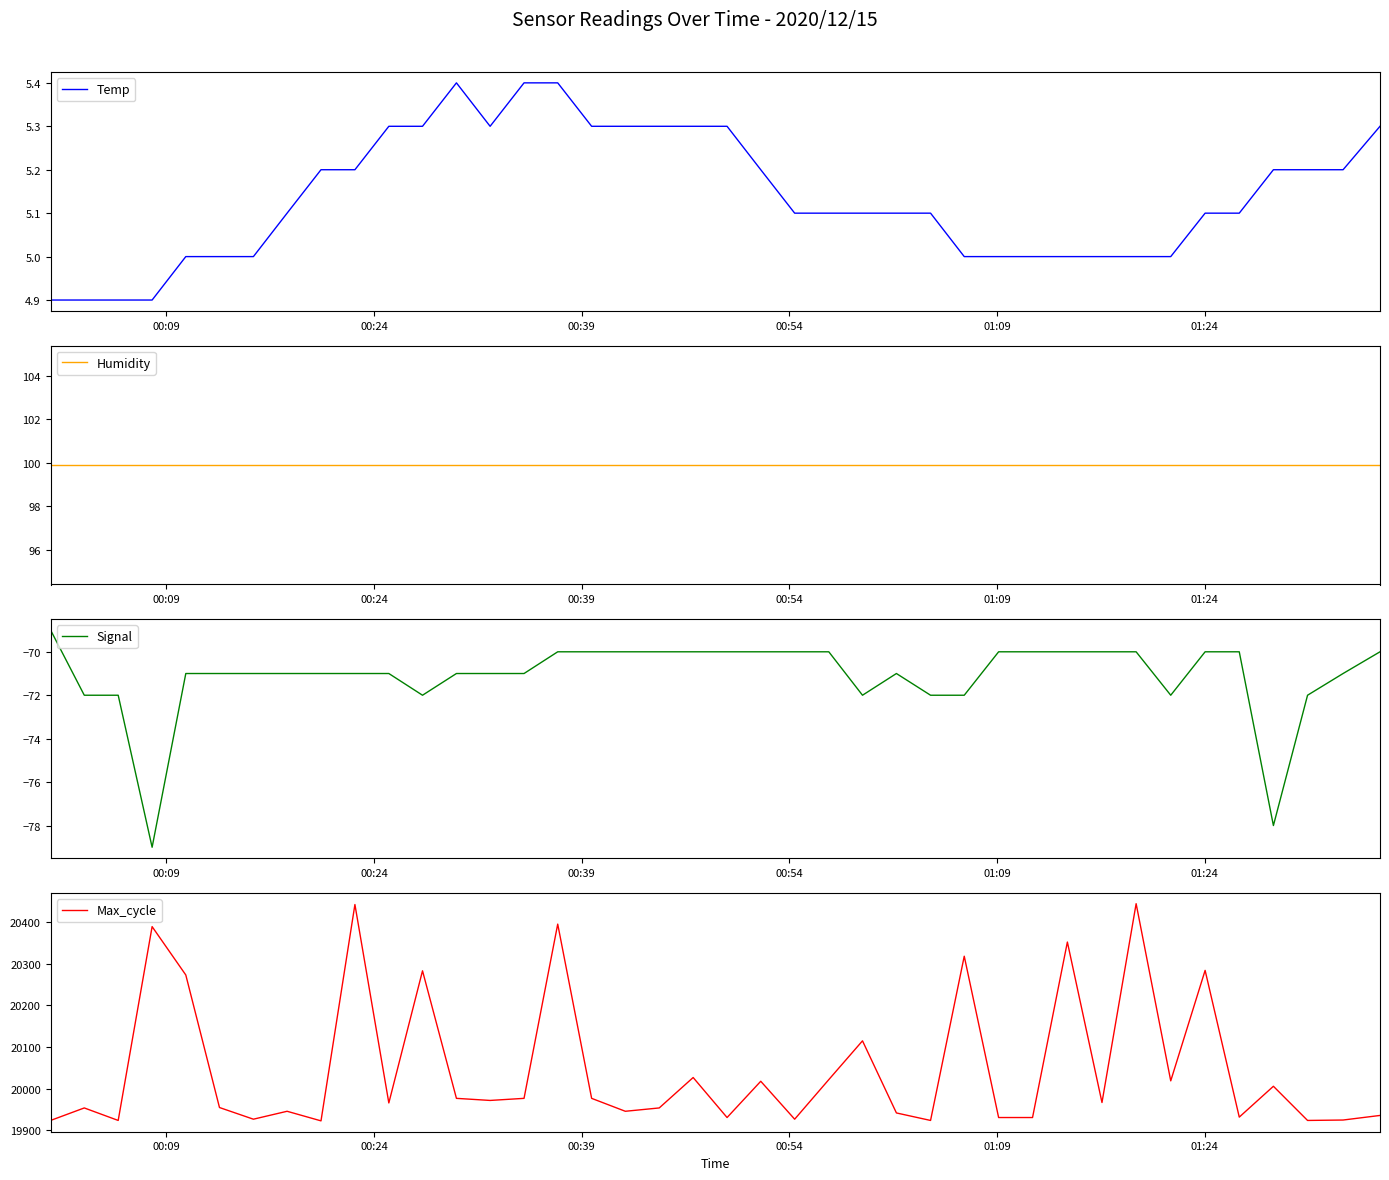

Reading right to left, extract all data points from this chart.

Temp: 5.3	5.2	5.2	5.2	5.1	5.1	5.0	5.0	5.0	5.0	5.0	5.0	5.0	5.1	5.1	5.1	5.1	5.1	5.2	5.3	5.3	5.3	5.3	5.3	5.4	5.4	5.3	5.4	5.3	5.3	5.2	5.2	5.1	5.0	5.0	5.0	4.9	4.9	4.9	4.9
Humidity: 99.9	99.9	99.9	99.9	99.9	99.9	99.9	99.9	99.9	99.9	99.9	99.9	99.9	99.9	99.9	99.9	99.9	99.9	99.9	99.9	99.9	99.9	99.9	99.9	99.9	99.9	99.9	99.9	99.9	99.9	99.9	99.9	99.9	99.9	99.9	99.9	99.9	99.9	99.9	99.9
Signal: -70.0	-71.0	-72.0	-78.0	-70.0	-70.0	-72.0	-70.0	-70.0	-70.0	-70.0	-70.0	-72.0	-72.0	-71.0	-72.0	-70.0	-70.0	-70.0	-70.0	-70.0	-70.0	-70.0	-70.0	-70.0	-71.0	-71.0	-71.0	-72.0	-71.0	-71.0	-71.0	-71.0	-71.0	-71.0	-71.0	-79.0	-72.0	-72.0	-69.0
Max_cycle: 19936.0	19925.0	19924.0	20006.0	19932.0	20284.0	20019.0	20444.0	19967.0	20352.0	19931.0	19931.0	20318.0	19924.0	19942.0	20115.0	20022.0	19927.0	20018.0	19931.0	20027.0	19954.0	19946.0	19977.0	20395.0	19977.0	19972.0	19977.0	20283.0	19966.0	20442.0	19923.0	19946.0	19927.0	19955.0	20273.0	20389.0	19924.0	19954.0	19924.0